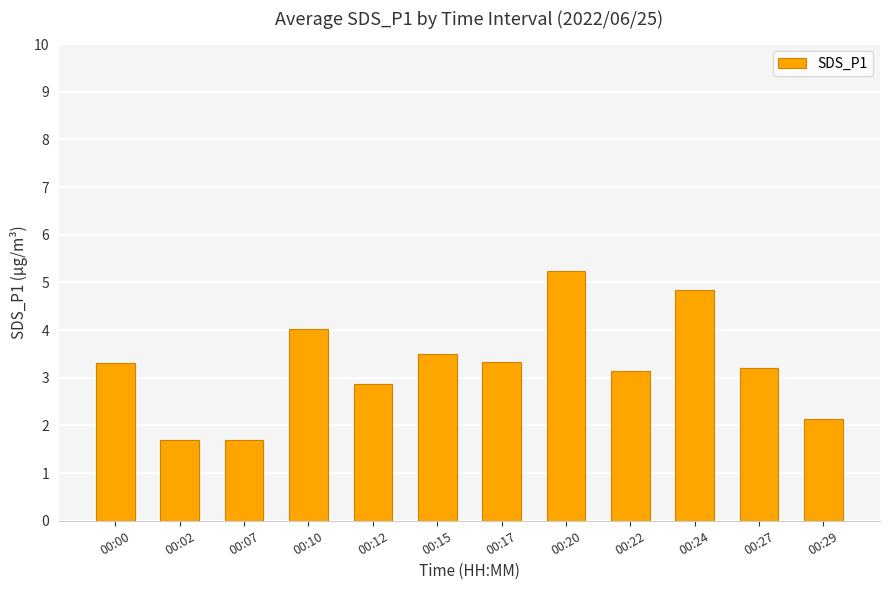

Approximately how many times larger is the value at 00:27 compared to 00:20?

0.6